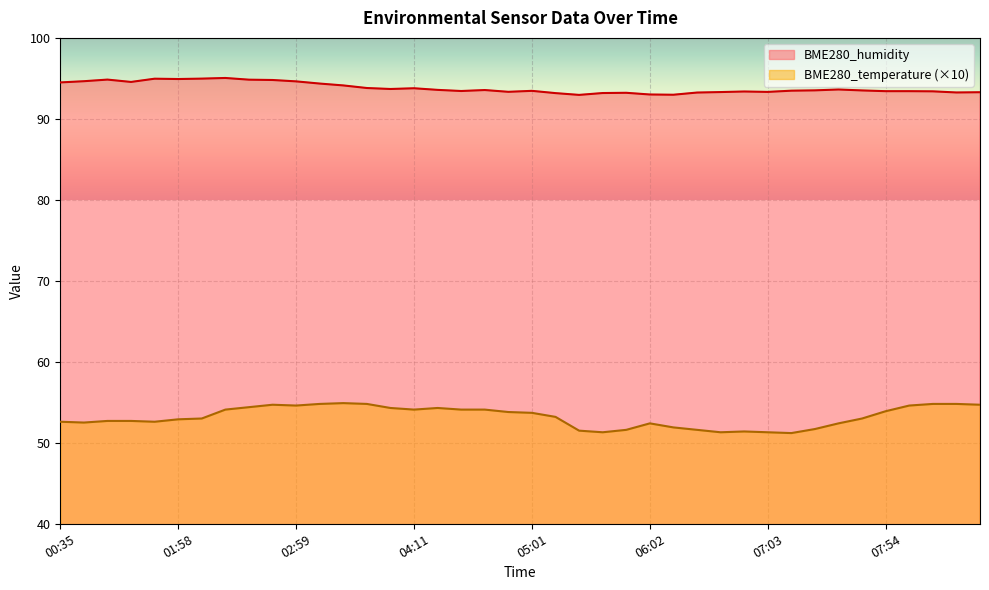

What is the average value of the BME280_temperature series?

53.2